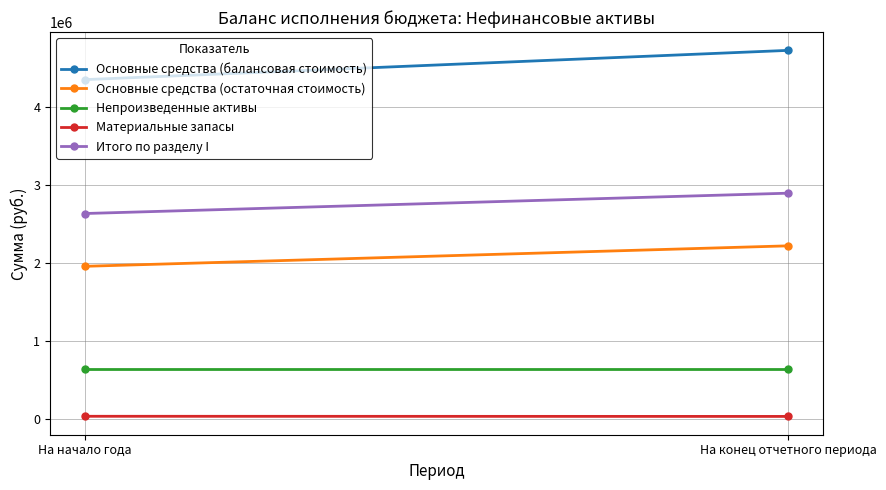

How many lines are shown in the chart?

5